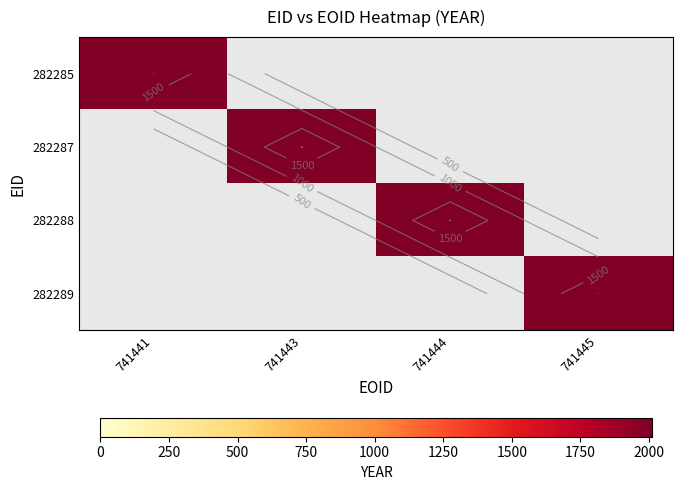

Which series changed the most between 2 and 3?

282288